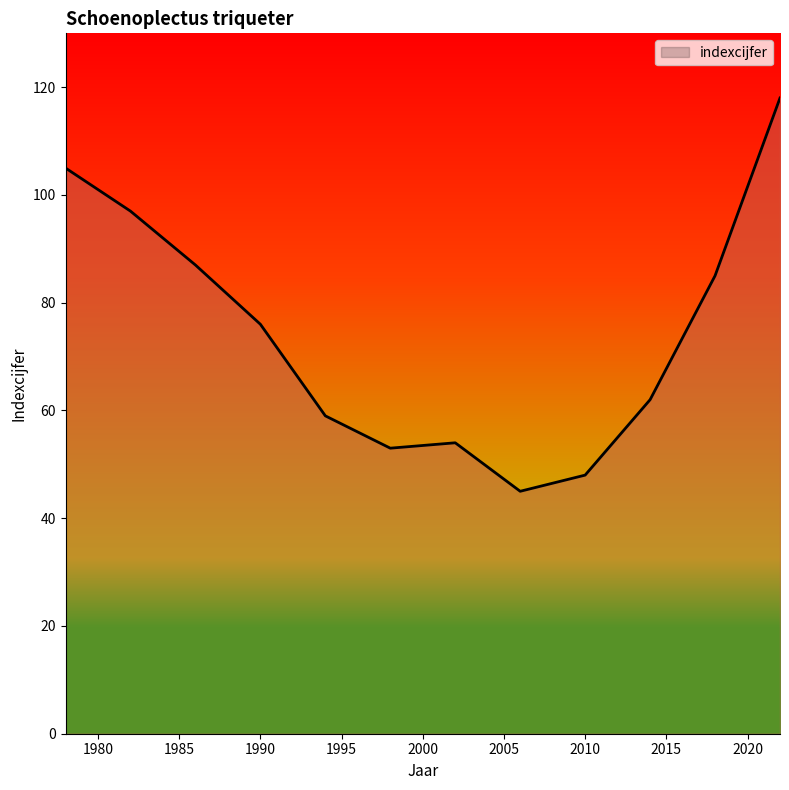

What is the maximum value shown in the chart?

118